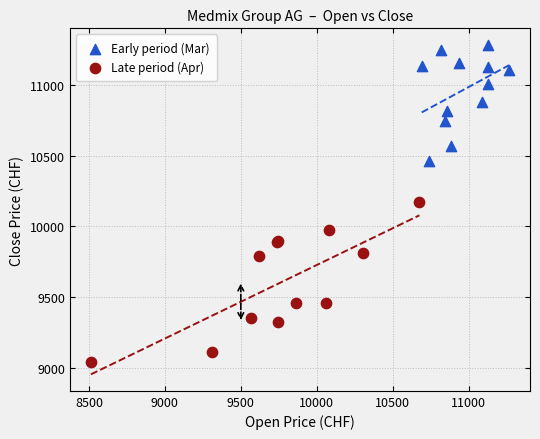

Which series has the widest spread of Y values?

Late period (Apr)